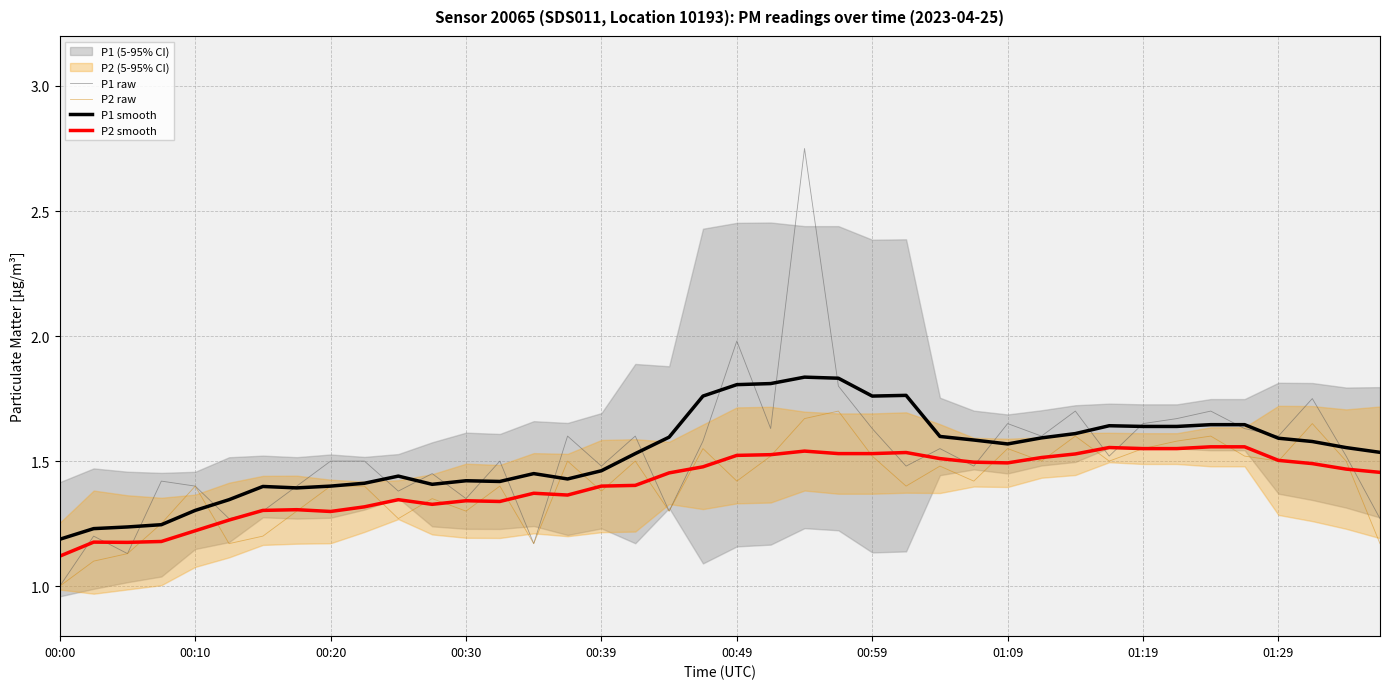

Which series has the largest range (max minus min)?

P1 raw